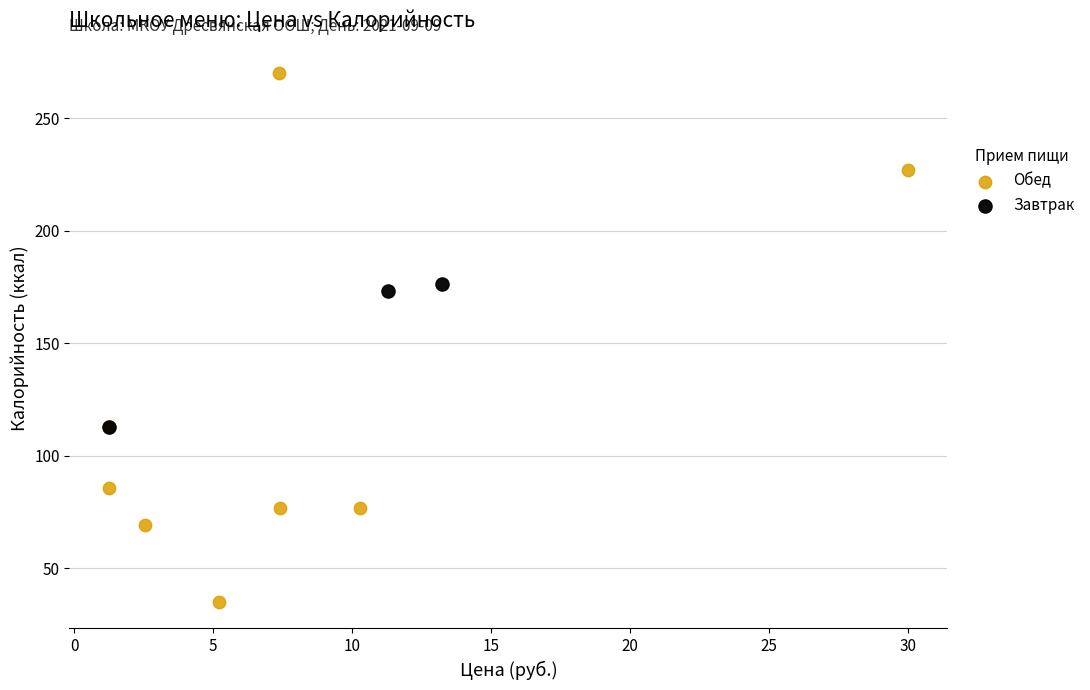

Which series contains the lowest Y value?

Обед